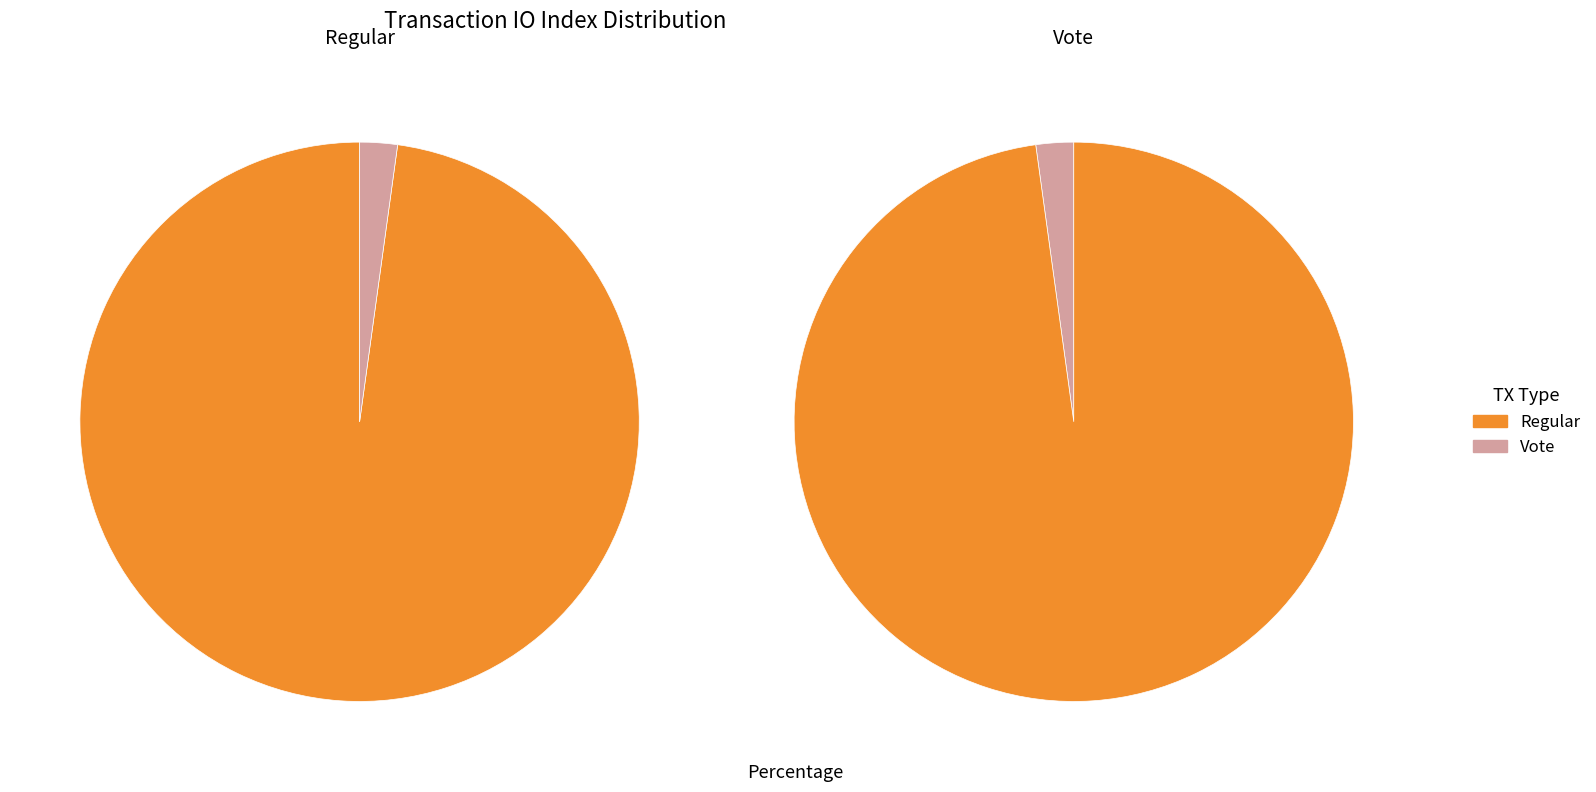

How many slices are in this pie chart?

2